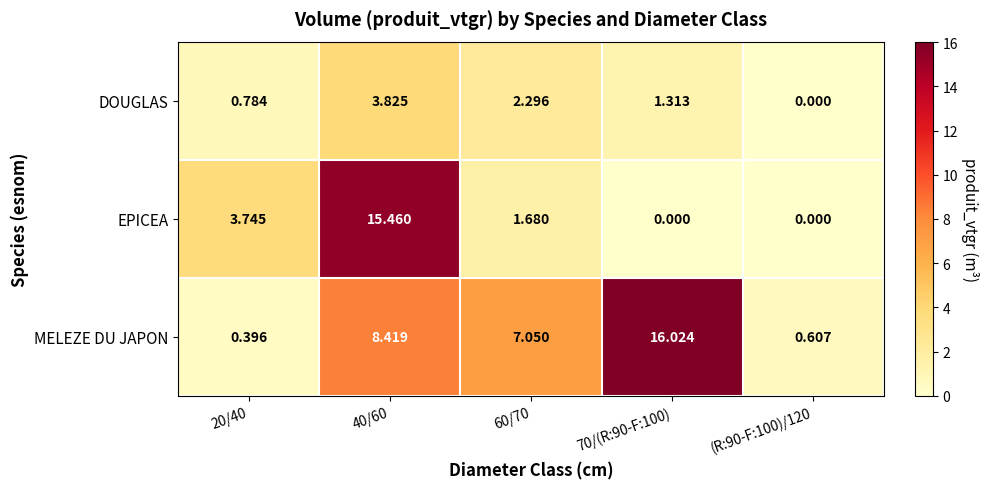

List the series in order of their peak value, lowest first.

DOUGLAS, EPICEA, MELEZE DU JAPON